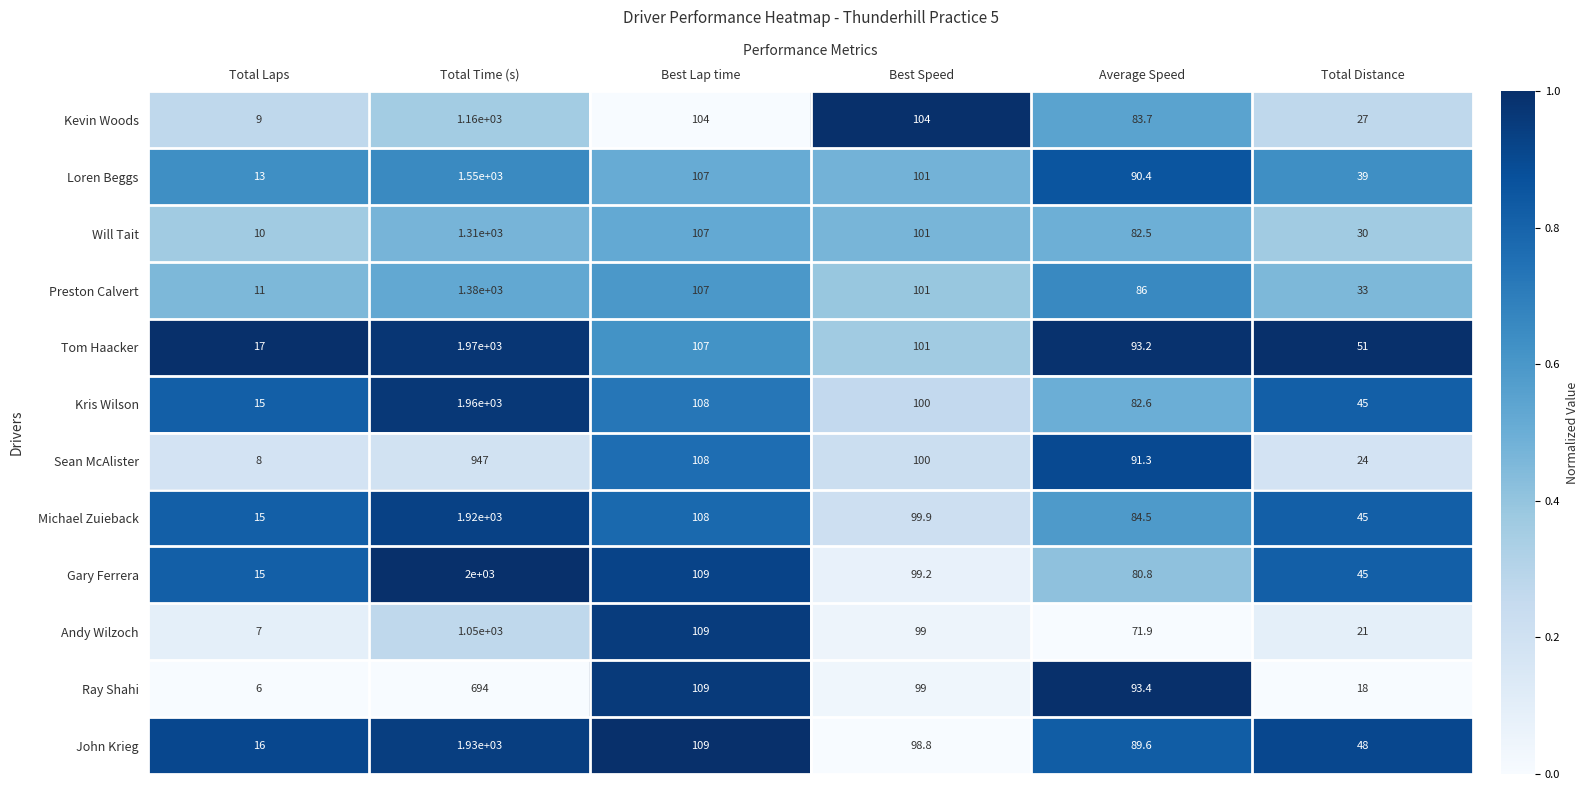

At which category does the chart reach its minimum across all series?

Total Laps